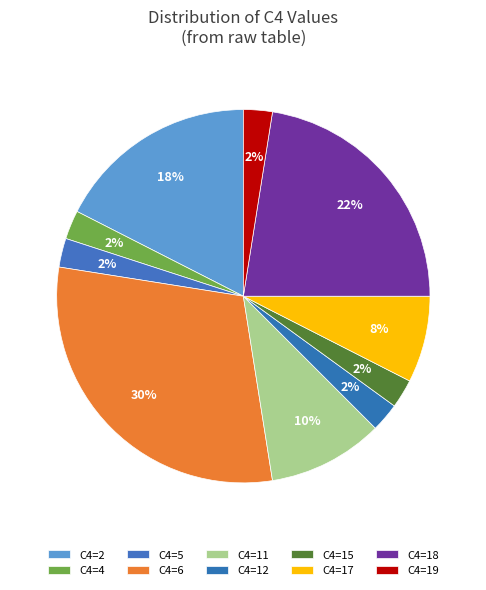

How many slices are in this pie chart?

10